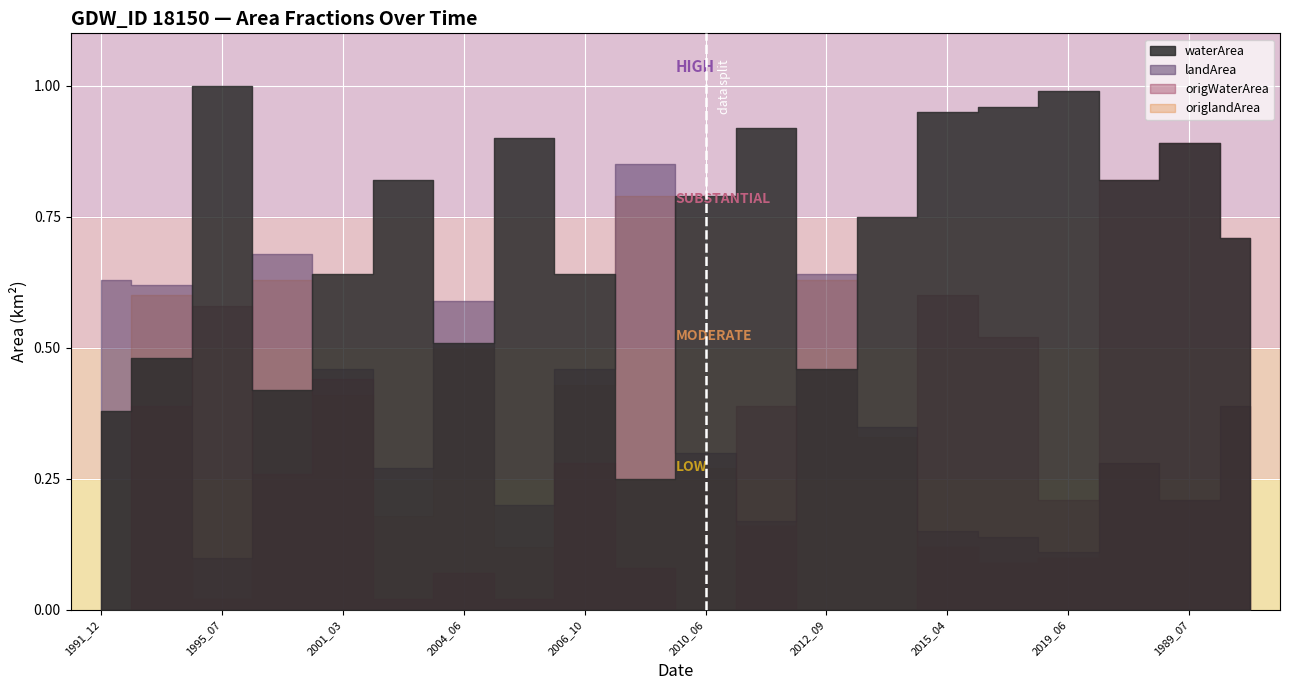

What is the difference between the highest and lowest values at 2006_10?

0.4